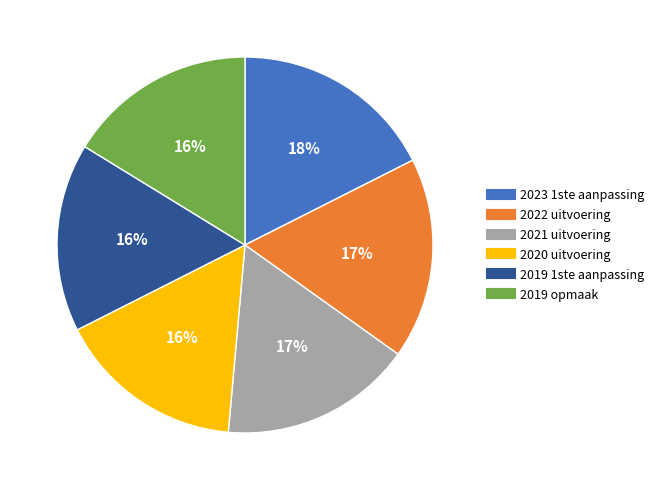

To the nearest percent, what portion does 2020 uitvoering represent?

16%